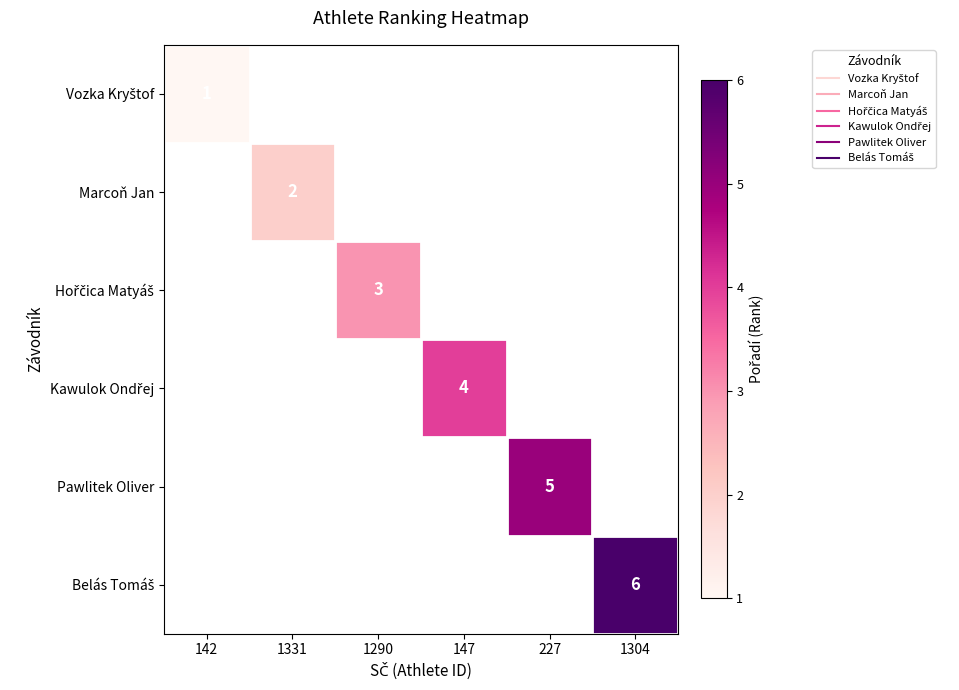

How many values in Pawlitek Oliver are above zero?

1